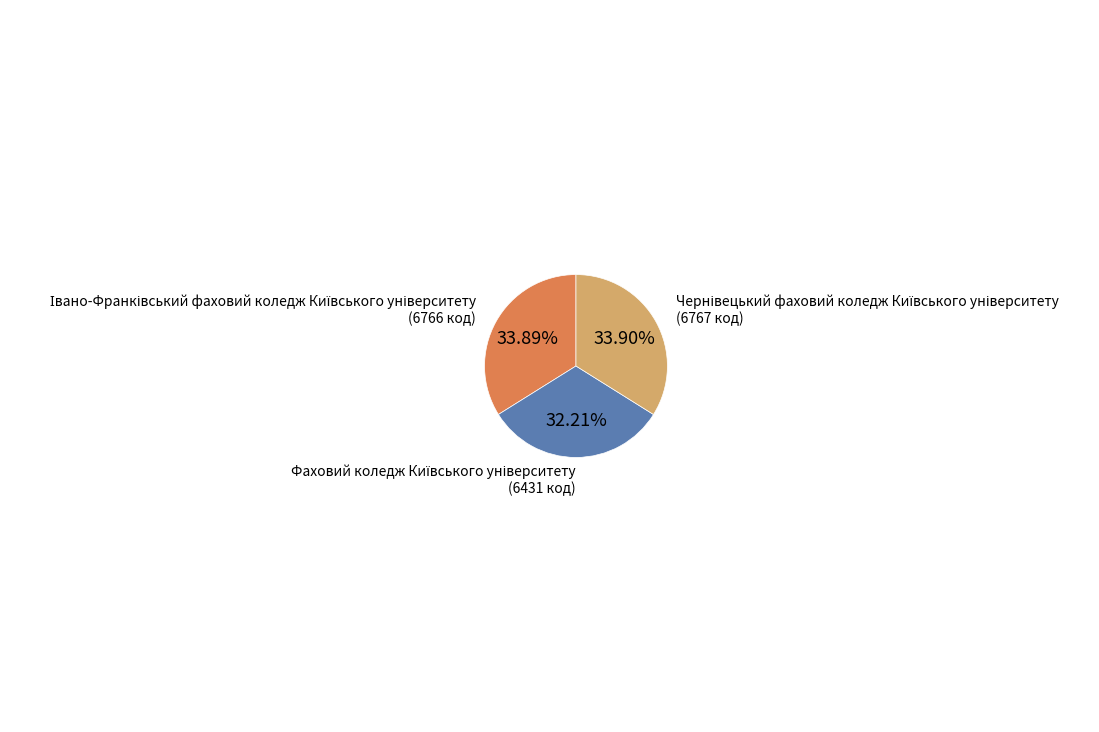

To the nearest percent, what is the difference between the largest and smallest slice percentages?

2%